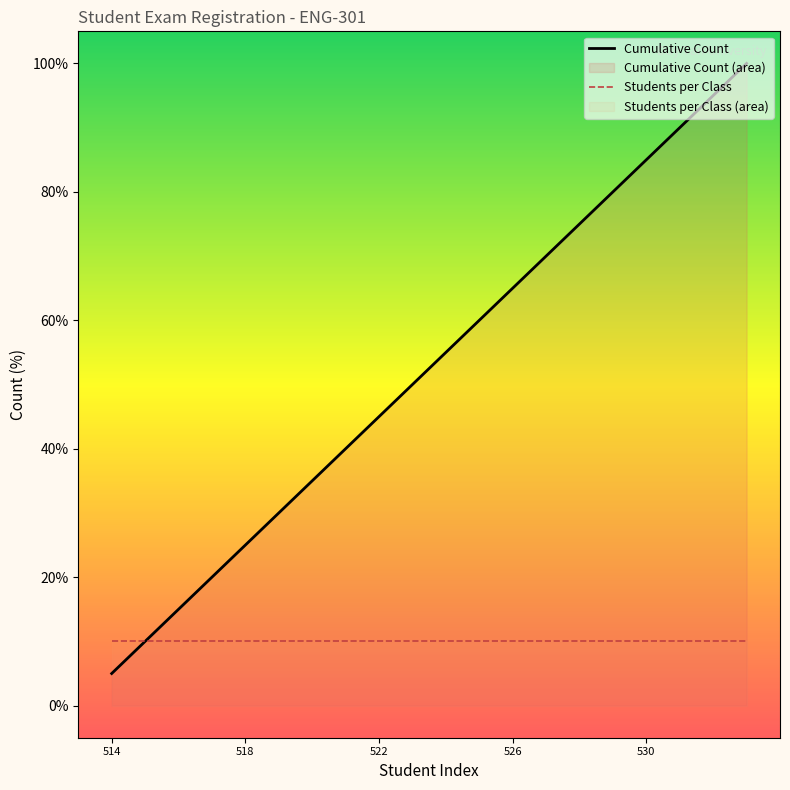

Where does the data first go above 55?

524